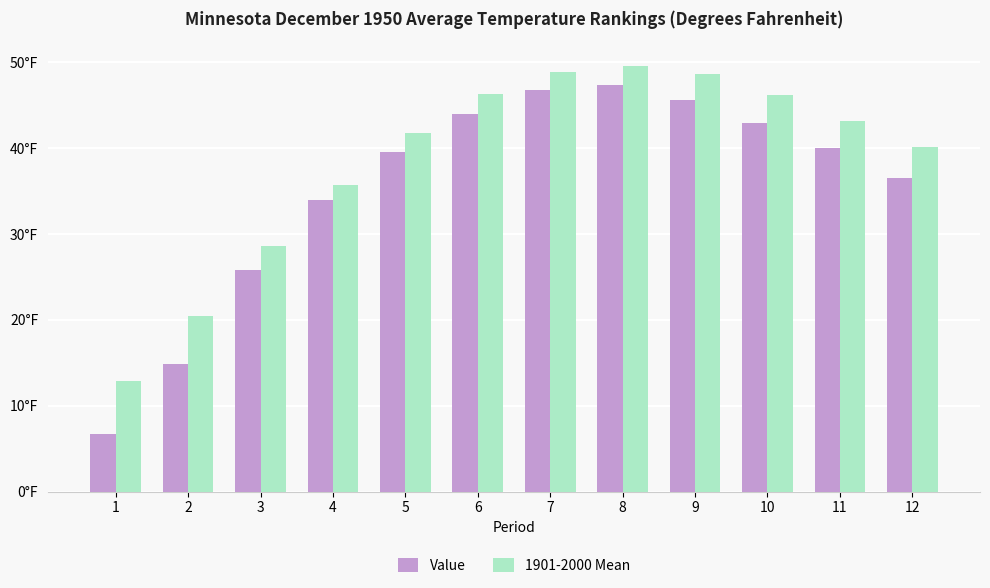

What are all the series names shown in the legend?

Value, 1901-2000 Mean